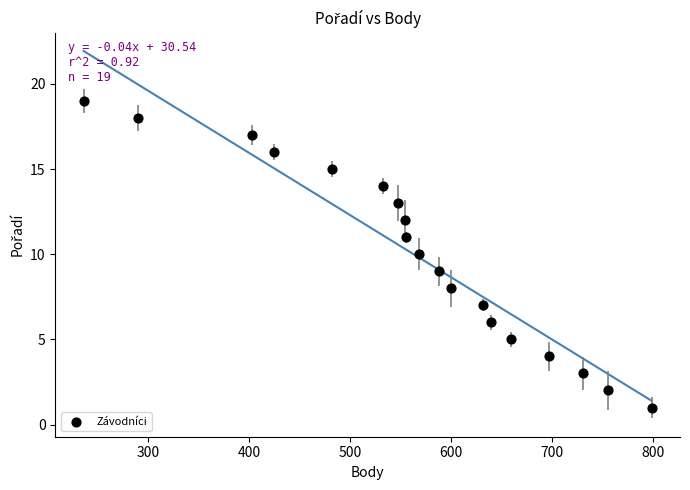

What is the range of X values (max minus min)?

563